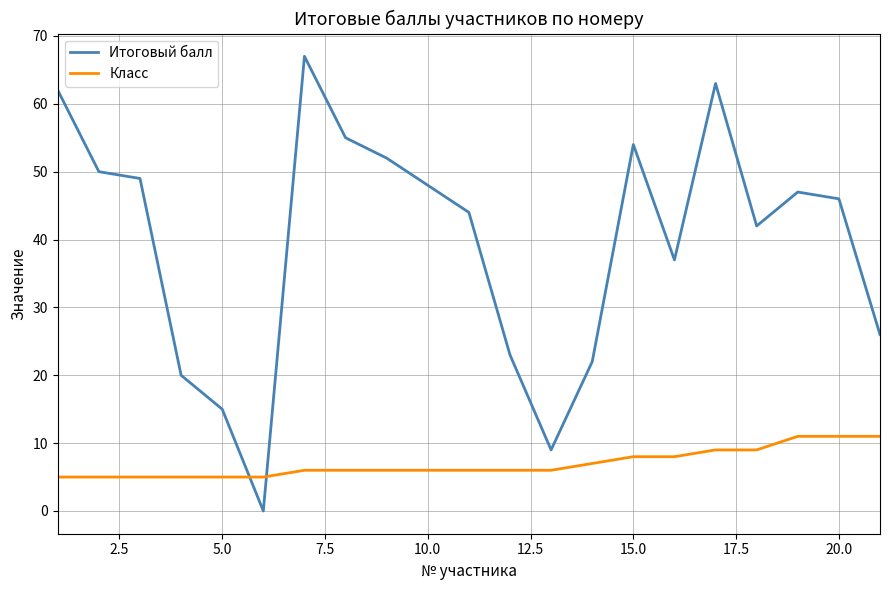

How many Класс values are between 5 and 8?

16